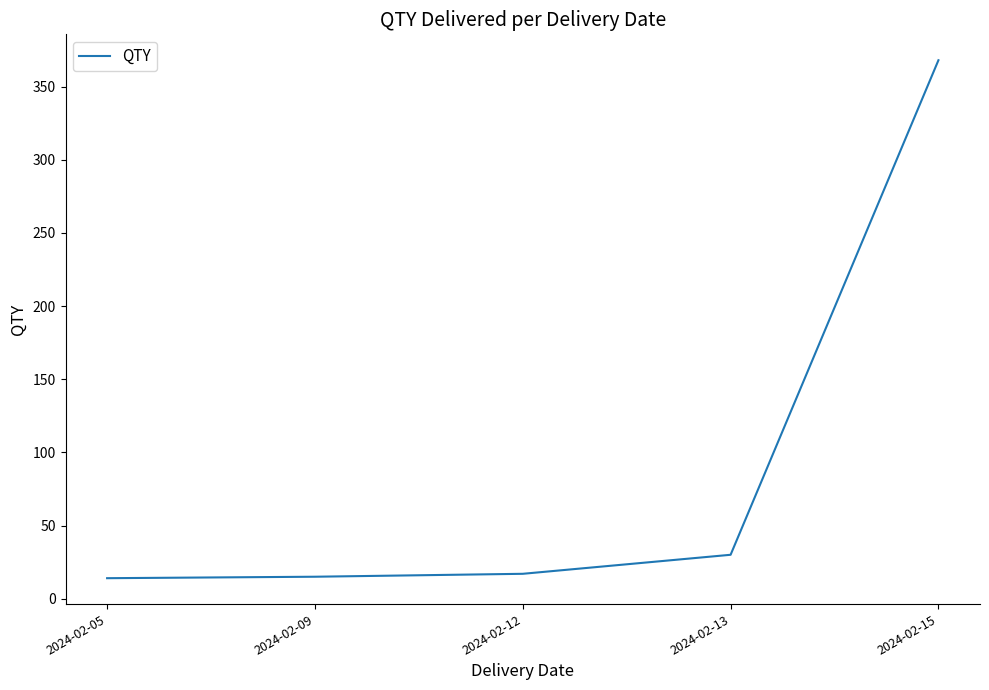

Between 2024-02-13 and 2024-02-09, which is larger?

2024-02-13